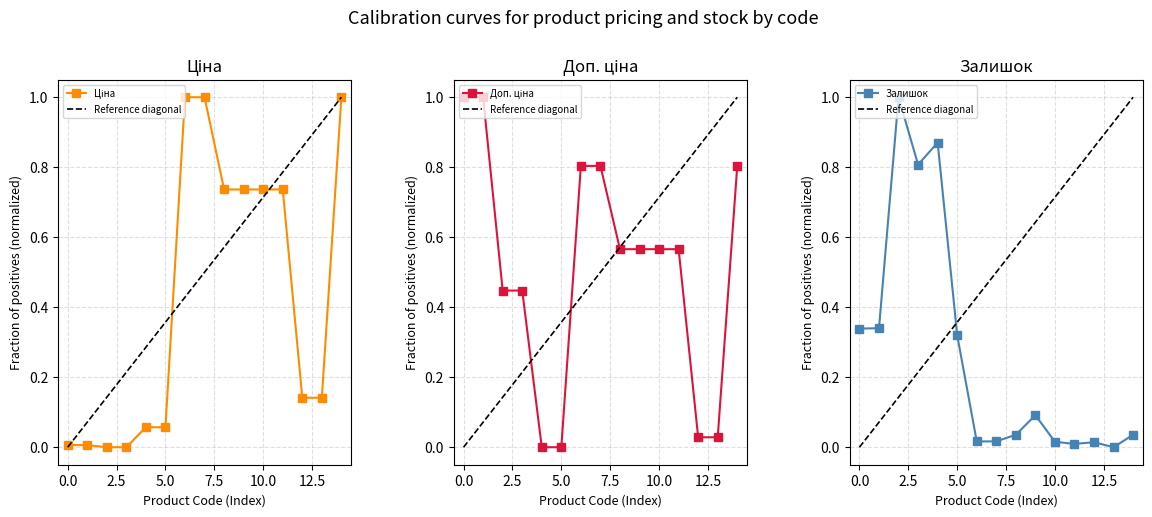

Reading left to right, list all the values displayed in this chart.

Ціна: 0.0	0.0	0.0	0.0	0.1	0.1	1.0	1.0	0.7	0.7	0.7	0.7	0.1	0.1	1.0
Reference diagonal: 0.0	0.1	0.1	0.2	0.3	0.4	0.4	0.5	0.6	0.6	0.7	0.8	0.9	0.9	1.0
Доп. ціна: 1.0	1.0	0.4	0.4	0.0	0.0	0.8	0.8	0.6	0.6	0.6	0.6	0.0	0.0	0.8
Залишок: 0.3	0.3	1.0	0.8	0.9	0.3	0.0	0.0	0.0	0.1	0.0	0.0	0.0	0.0	0.0